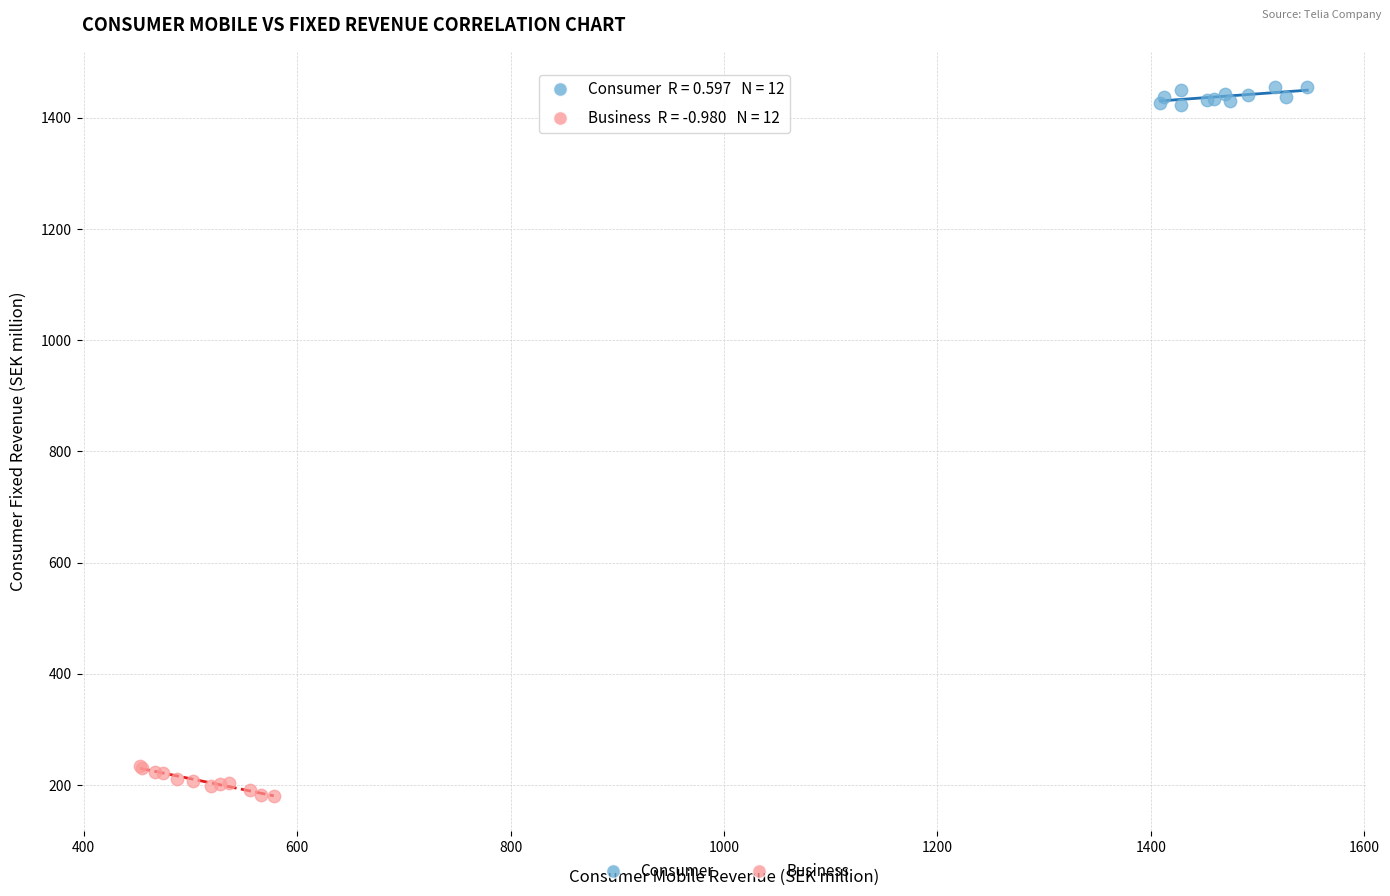

What are all the series names shown in the legend?

Consumer, Business